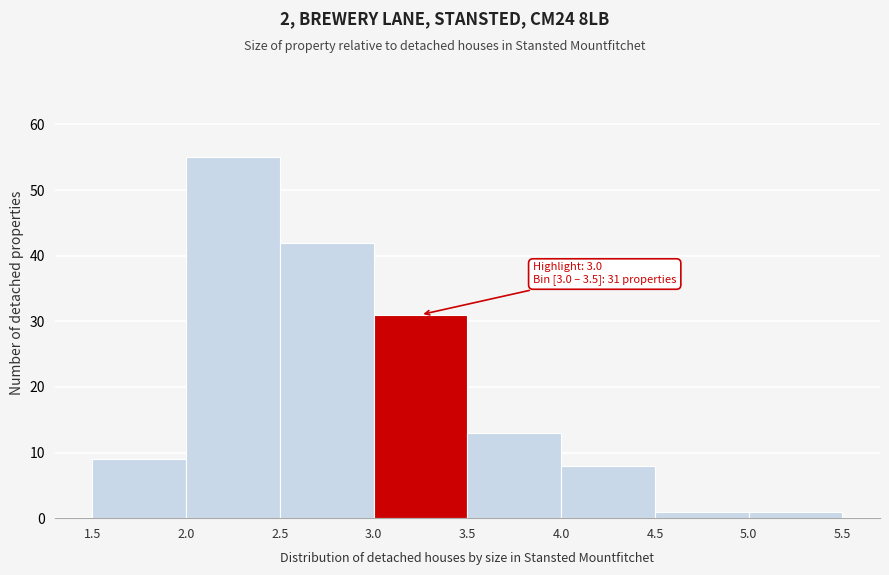

Over which range of the x-axis is the bar tallest?

2.0 to 2.5